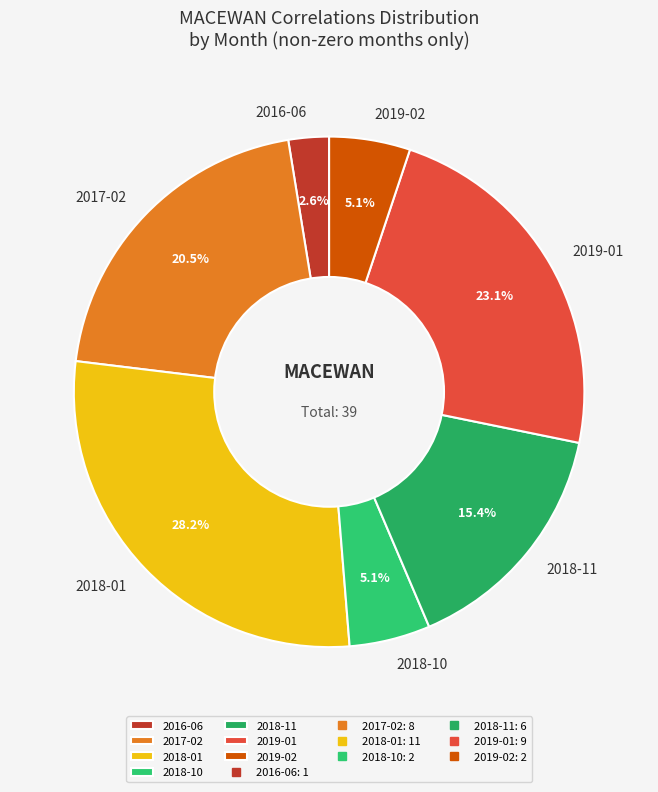

Does 2017-02 represent more than half of the total?

No